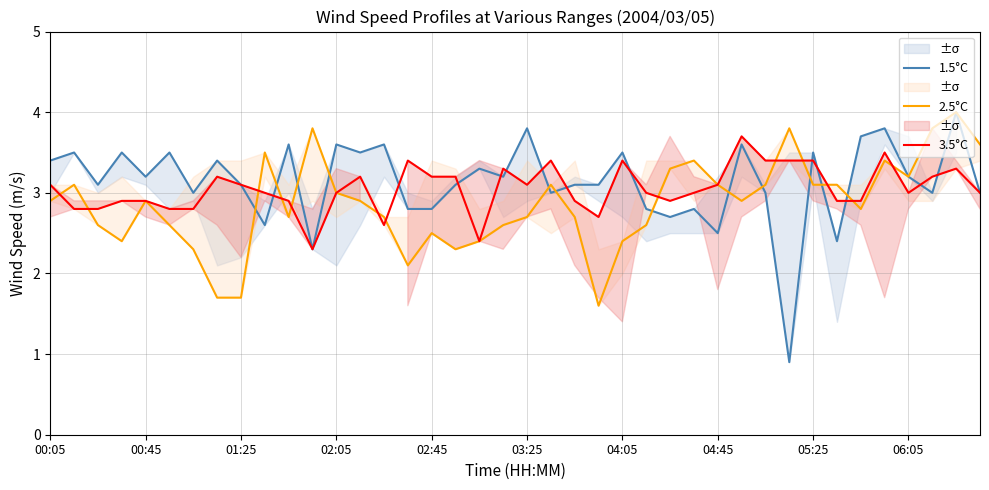

Which series has the largest range (max minus min)?

1.5°C